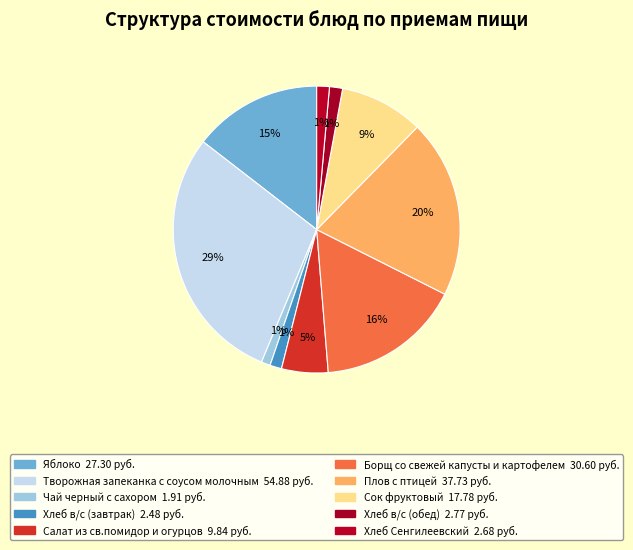

Which slice is the smallest?

Чай черный с сахором